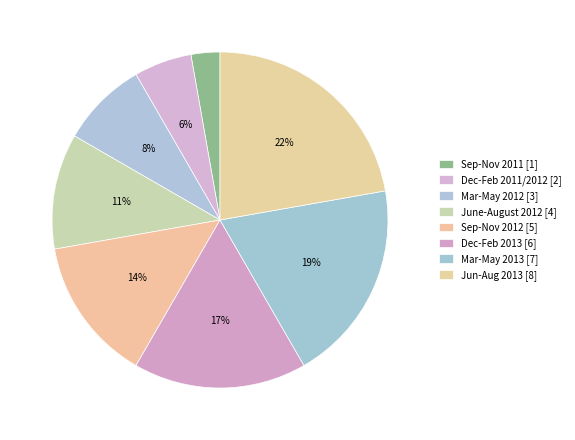

Count the number of slices in the pie.

8